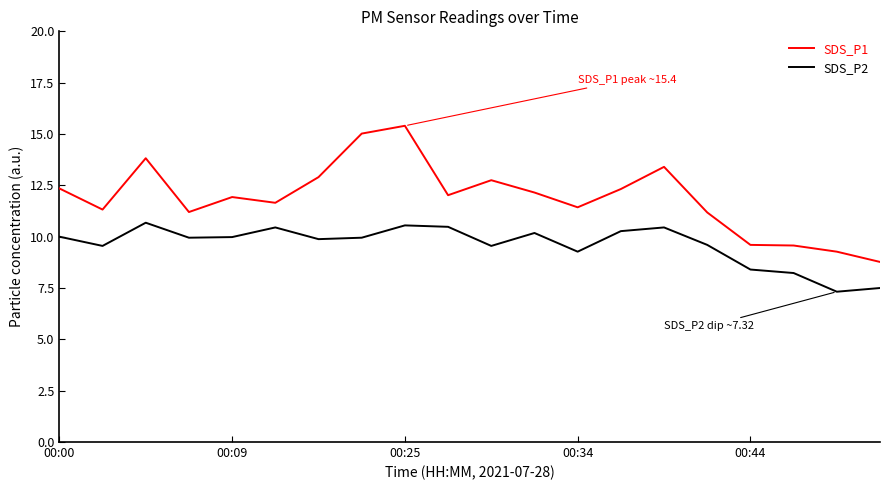

What is the smallest value displayed?

7.3